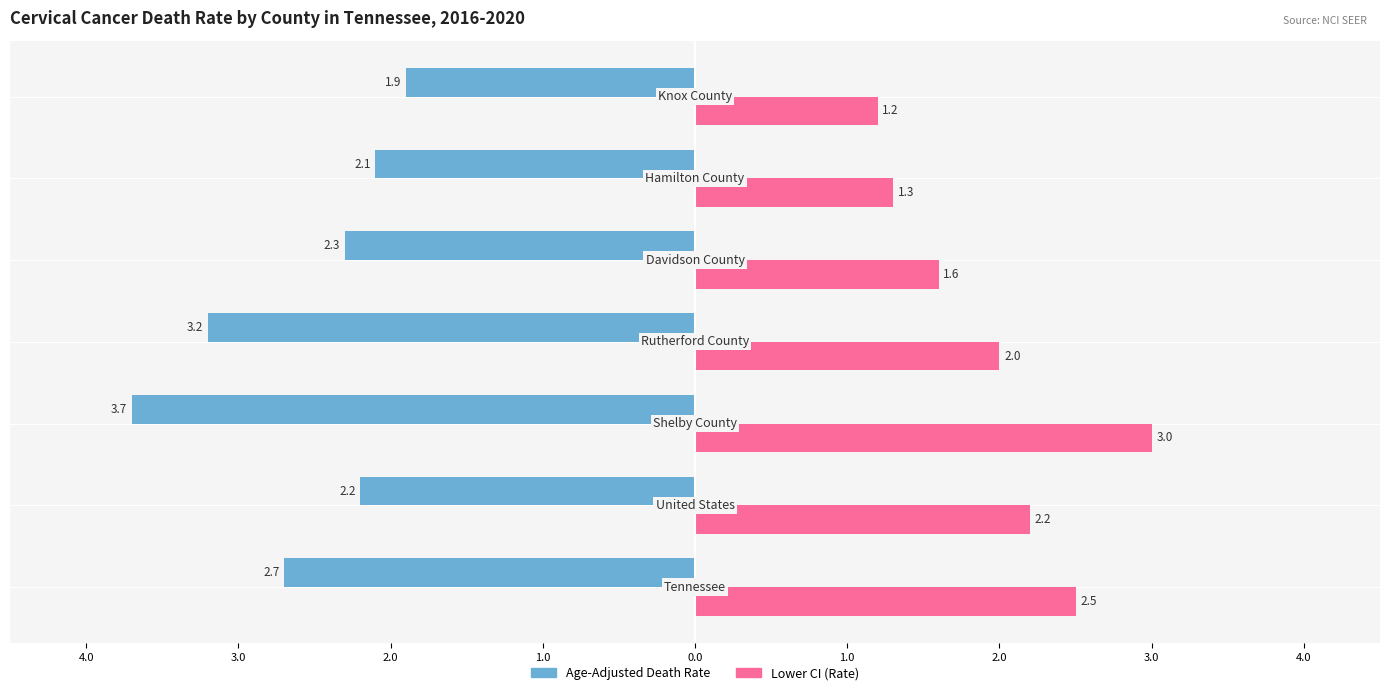

What are all the series names shown in the legend?

Age-Adjusted Death Rate, Lower CI (Rate)